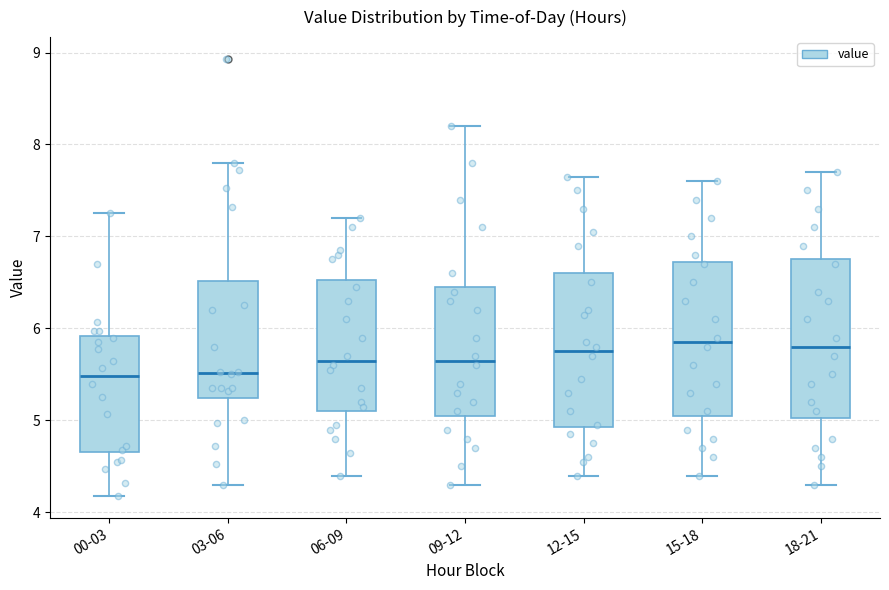

Reading left to right, read every box against the y-axis: the position of its median line, the range the box covers, and the ends of its whiskers. The values are not printed on the chart, so give them approximately, as read against the axis.

00-03: median 5.5, box 4.7 to 5.9, whiskers 4.2 to 7.3
03-06: median 5.5, box 5.2 to 6.5, whiskers 4.3 to 7.8
06-09: median 5.7, box 5.1 to 6.5, whiskers 4.4 to 7.2
09-12: median 5.7, box 5.1 to 6.5, whiskers 4.3 to 8.2
12-15: median 5.8, box 4.9 to 6.6, whiskers 4.4 to 7.7
15-18: median 5.9, box 5.1 to 6.7, whiskers 4.4 to 7.6
18-21: median 5.8, box 5.0 to 6.8, whiskers 4.3 to 7.7